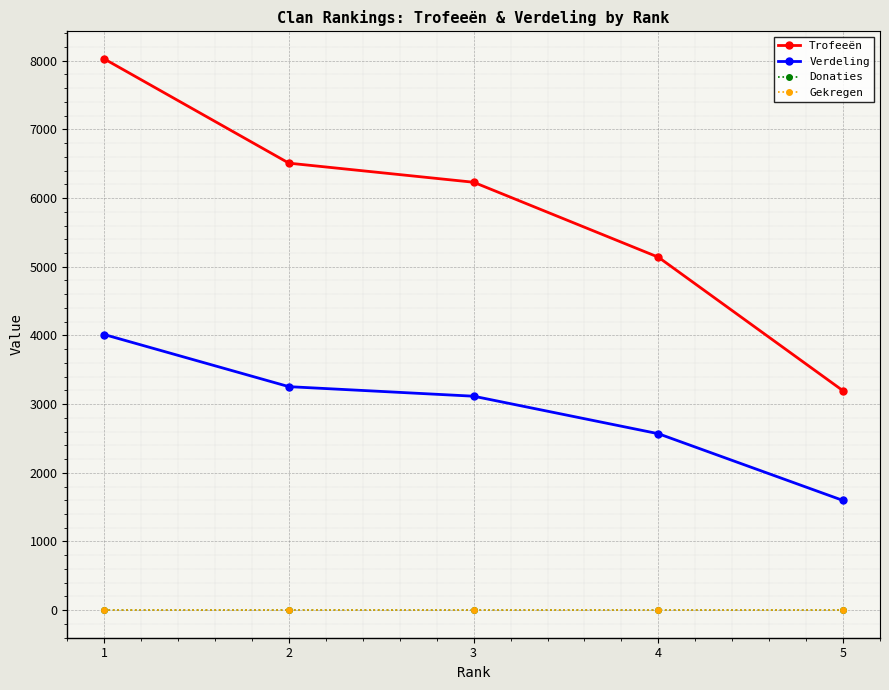

Is this an area chart (filled region under the line)?

No